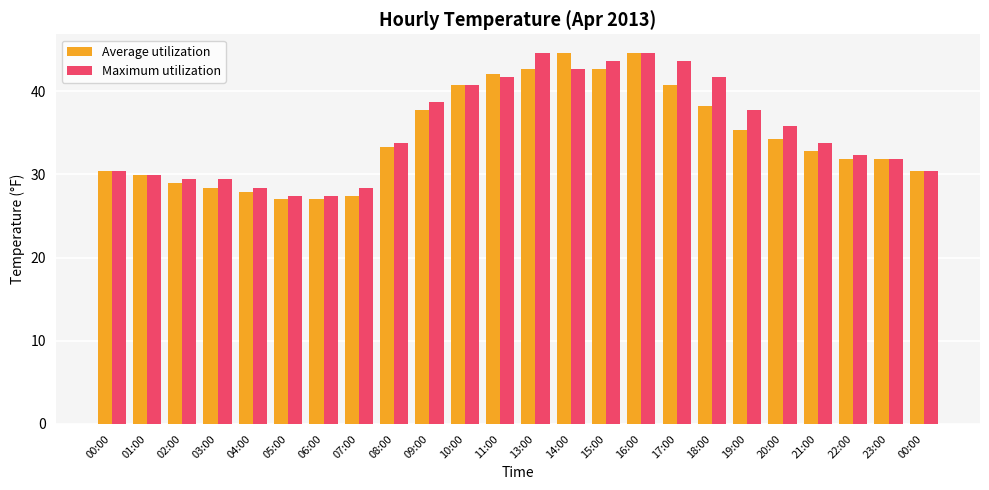

Rank the series at 07:00 from highest to lowest value.

Maximum utilization, Average utilization